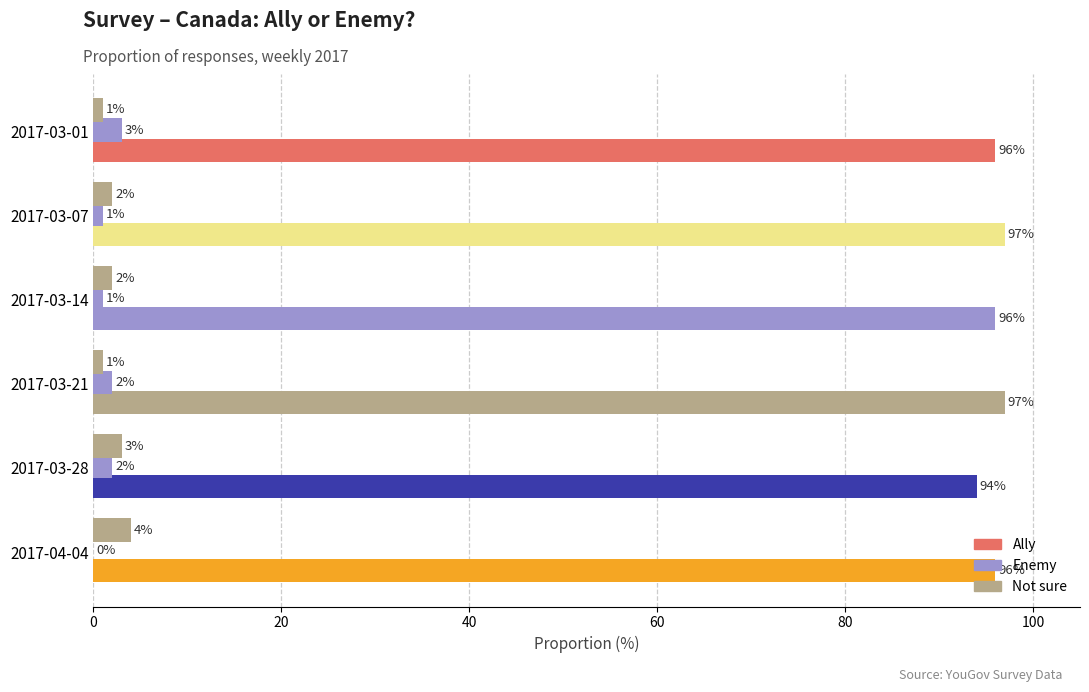

How many data points does each series have?

6